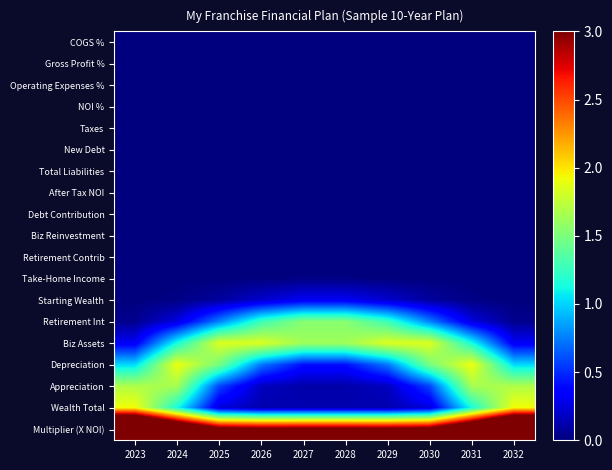

Which label corresponds to the largest value in the chart?

2023